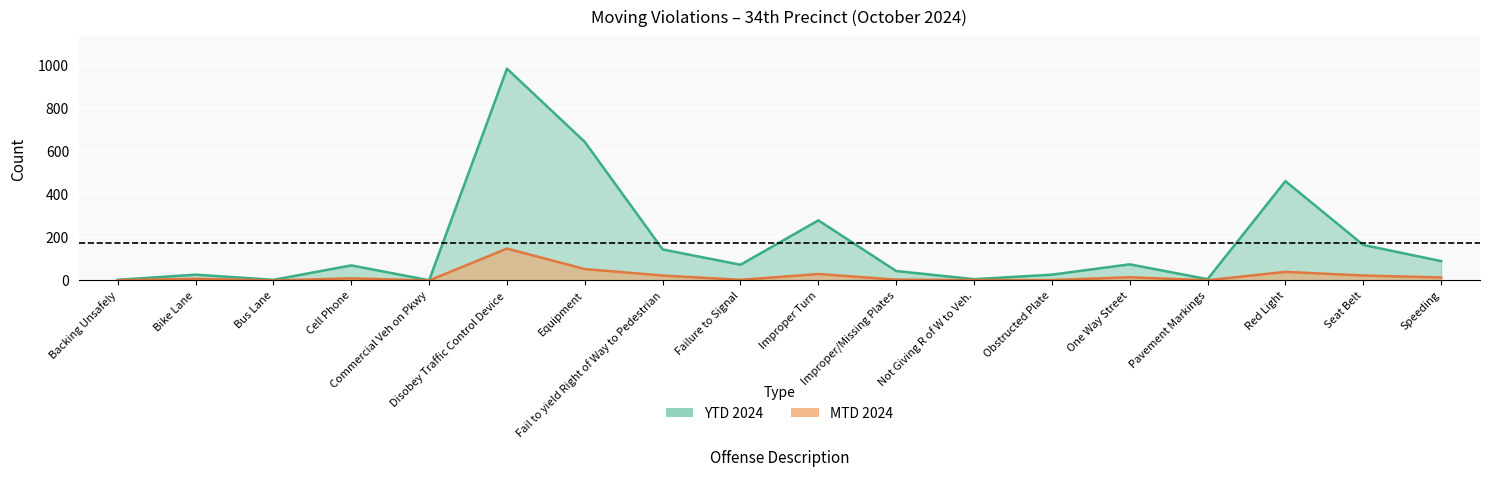

Rank the series at Obstructed Plate from lowest to highest value.

mtd_2024, ytd_2024